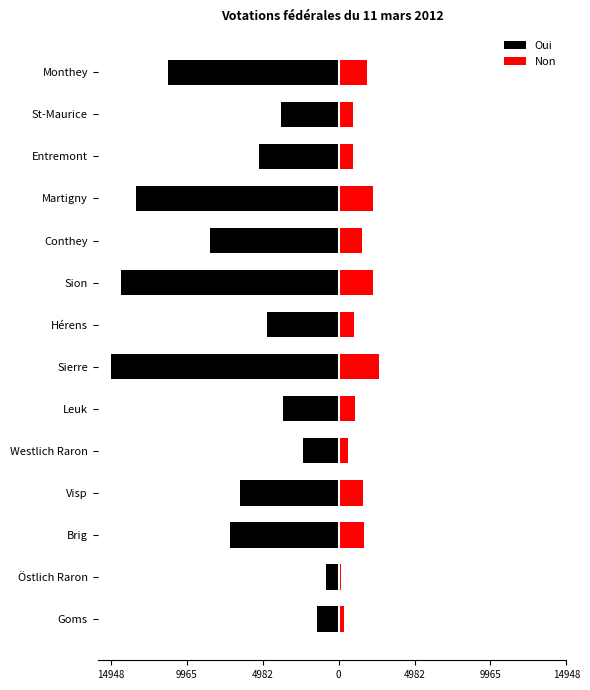

How many values in the Non series are below 1530?

7